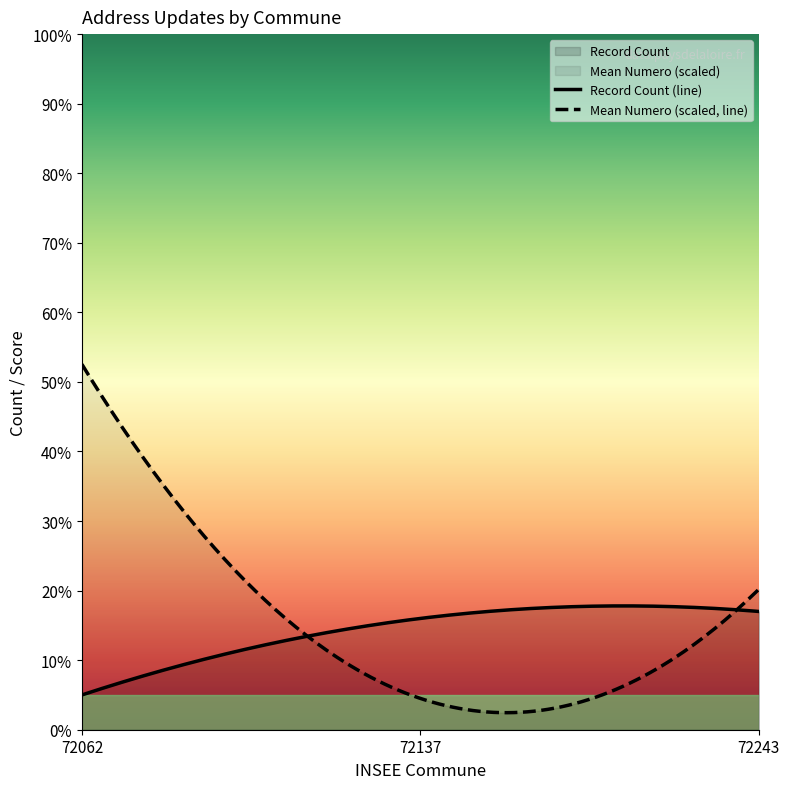

True or false: Numero and voie_nom_changes cross at least once.

False